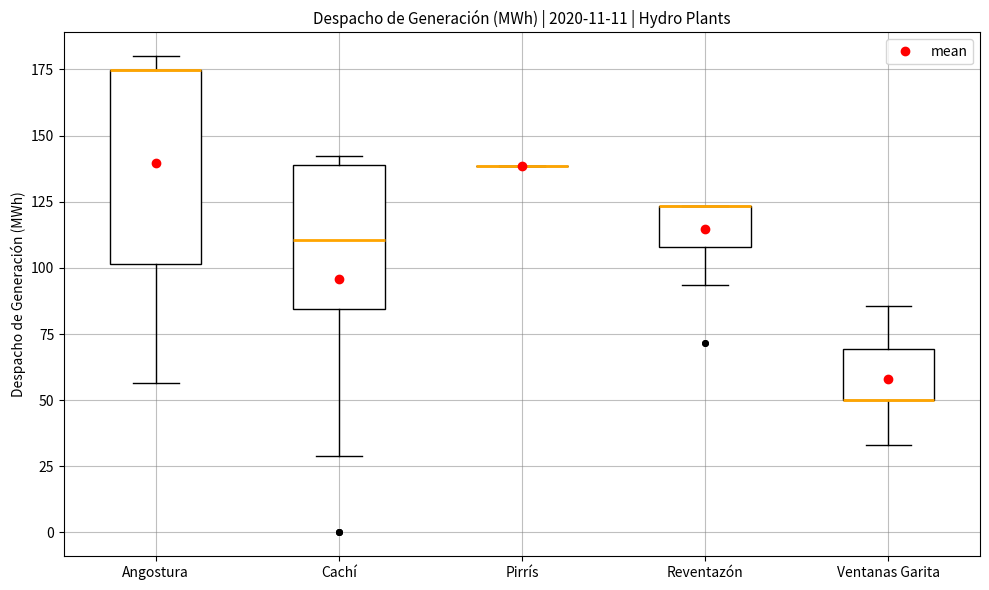

Reading left to right, read every box against the y-axis: the position of its median line, the range the box covers, and the ends of its whiskers. The values are not printed on the chart, so give them approximately, as read against the axis.

Angostura: median 175 (drawn on the box's upper edge), box 100 to 175, whiskers 55 to 180
Cachí: median 110, box 85 to 140, whiskers 30 to 140 (just above the box's upper edge)
Pirrís: box collapsed to a line at 140, whiskers 140 to 140
Reventazón: median 125 (drawn on the box's upper edge), box 110 to 125, whiskers 95 to 125
Ventanas Garita: median 50 (drawn on the box's lower edge), box 50 to 70, whiskers 35 to 85